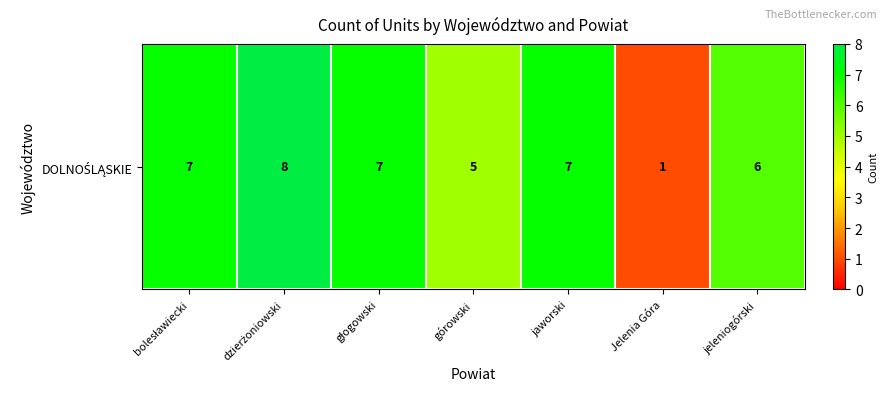

Reading left to right, extract all data points from this chart.

bolesławiecki=7	dzierżoniowski=8	głogowski=7	górowski=5	jaworski=7	Jelenia Góra=1	jeleniogórski=6